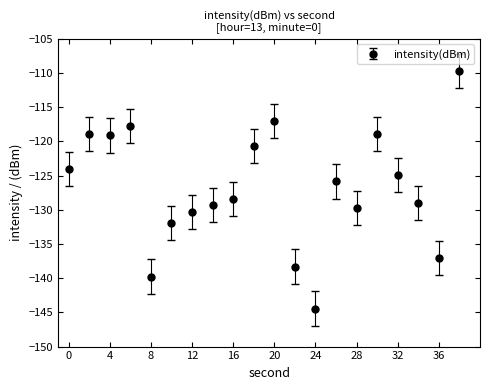

True or false: there are more than 1 points higher than both neighbors.

True